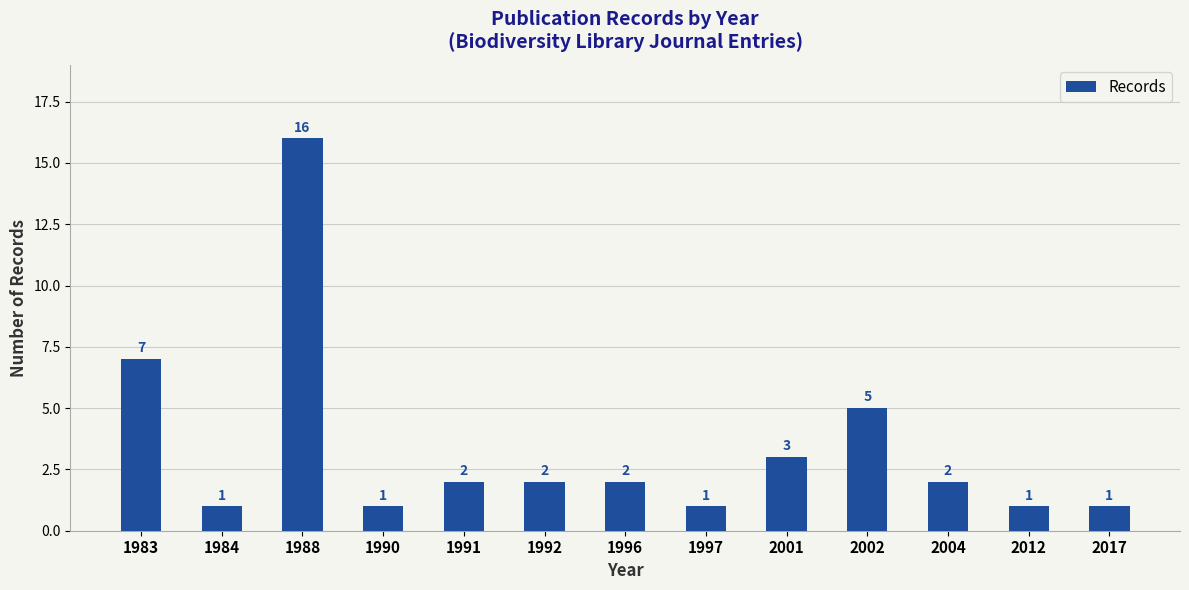

Reading left to right, what are all the values shown in this chart?

1983=7	1984=1	1988=16	1990=1	1991=2	1992=2	1996=2	1997=1	2001=3	2002=5	2004=2	2012=1	2017=1